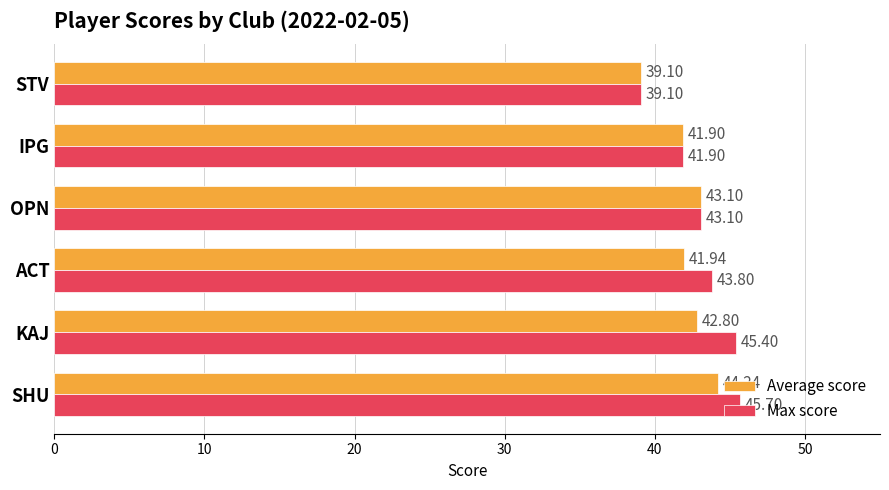

What is the difference between the Average score values at OPN and IPG?

1.2